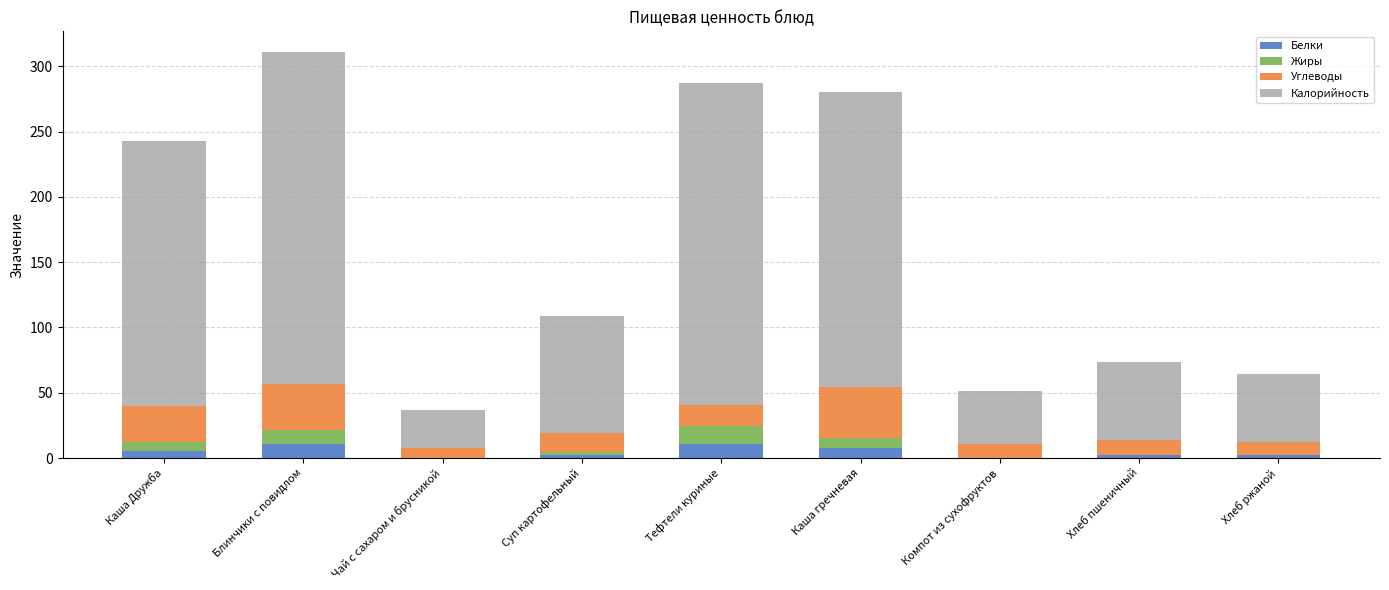

How many data points in Белки are above 2?

5